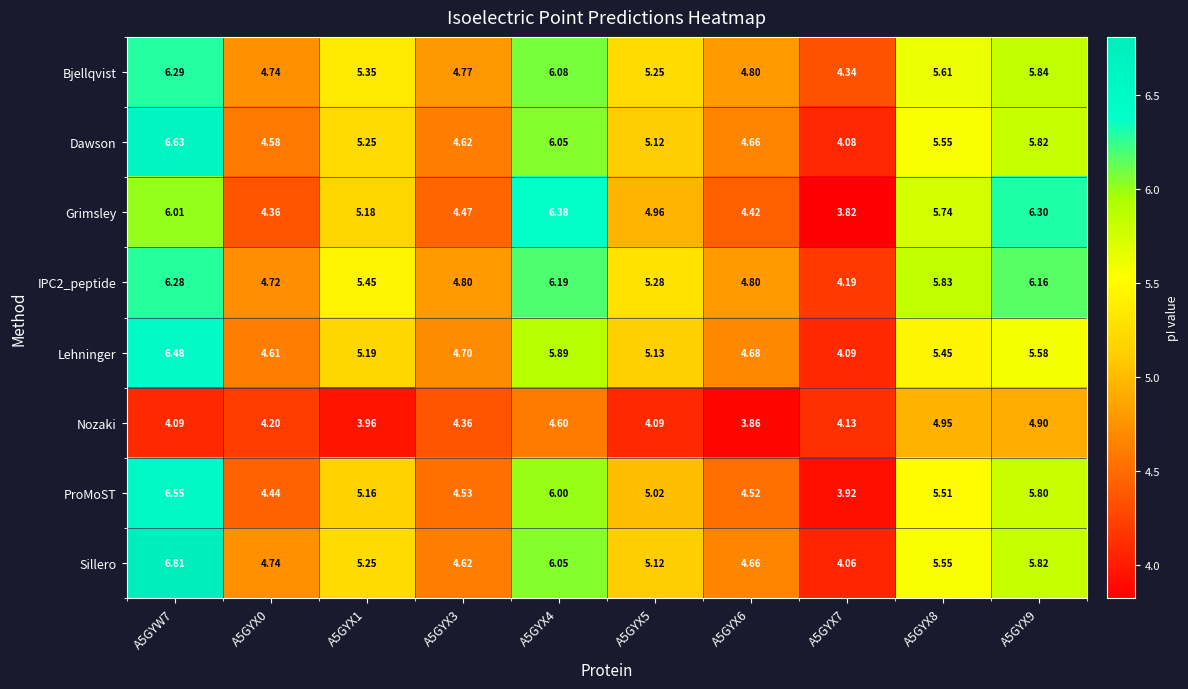

At which category is the sum across all series the highest?

A5GYW7